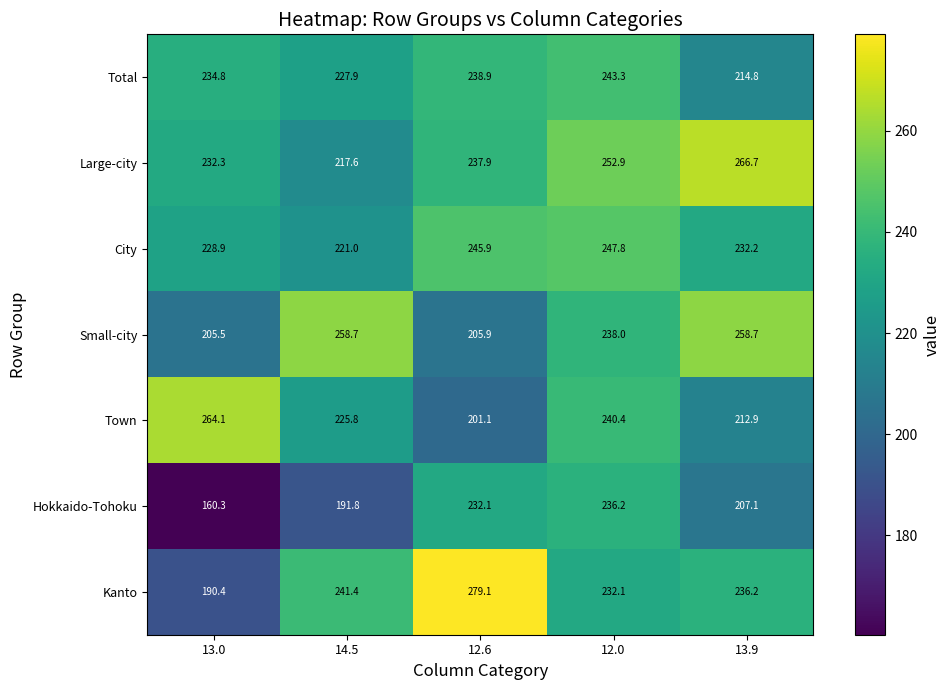

What is the difference between the highest and lowest values at 13.0?

103.8